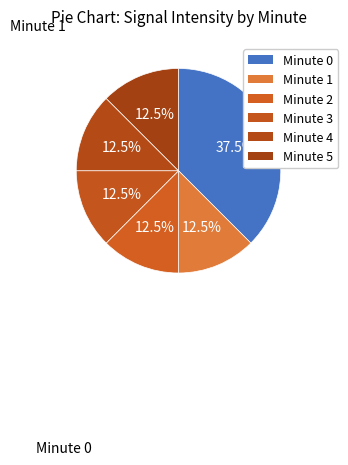

Which category has the biggest portion of the pie?

Minute 0